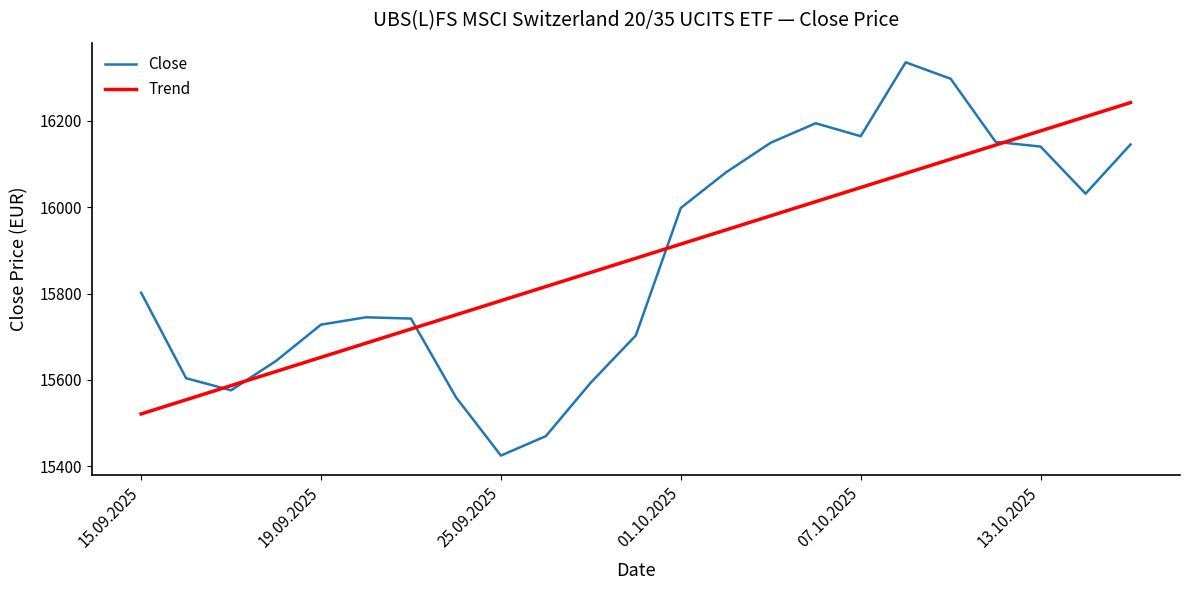

Which series has the widest spread of values?

Close